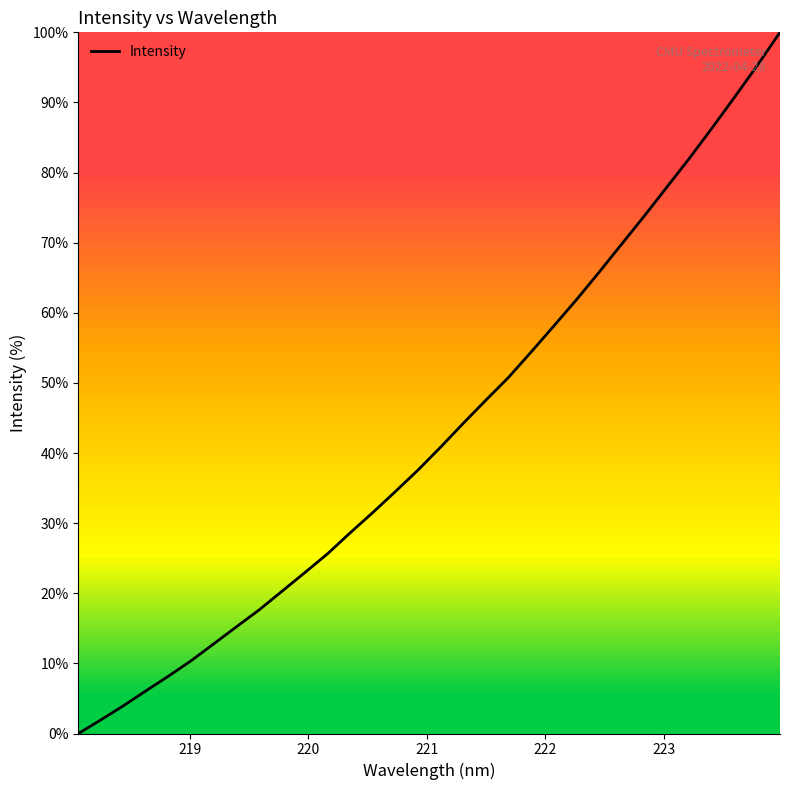

Reading left to right, list all the values displayed in this chart.

0.0	2.0	4.0	6.1	8.2	10.4	12.9	15.3	17.7	20.3	23.0	25.6	28.6	31.5	34.5	37.6	40.9	44.3	47.6	50.8	54.4	58.1	61.9	65.8	69.8	73.8	77.9	82.1	86.4	90.8	95.3	100.0